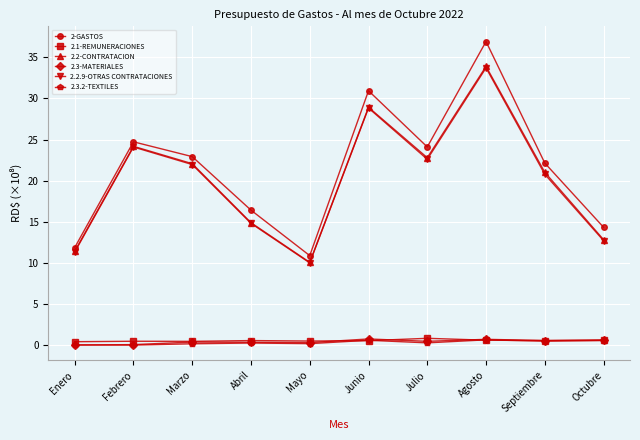

True or false: 2.3.2-TEXTILES and 2.2.9-OTRAS CONTRATACIONES intersect in this chart.

False